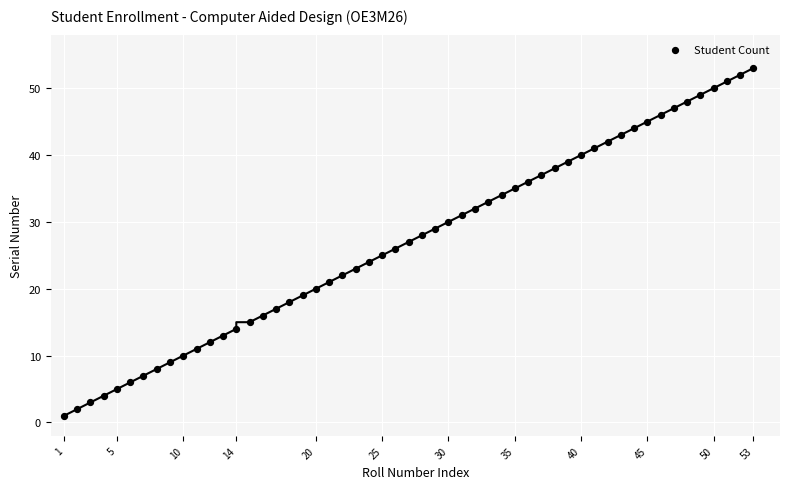

Between 30 and 5, which is larger?

30